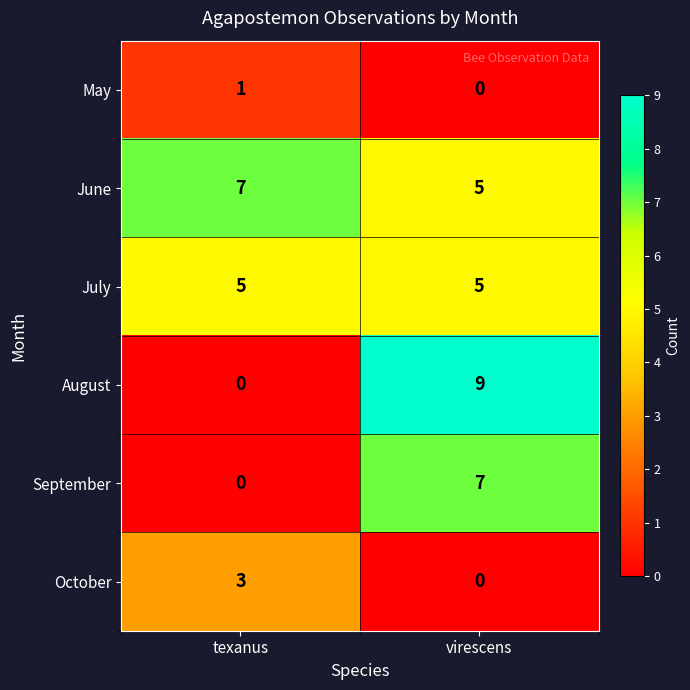

At how many categories does at least one series exceed 5?

2